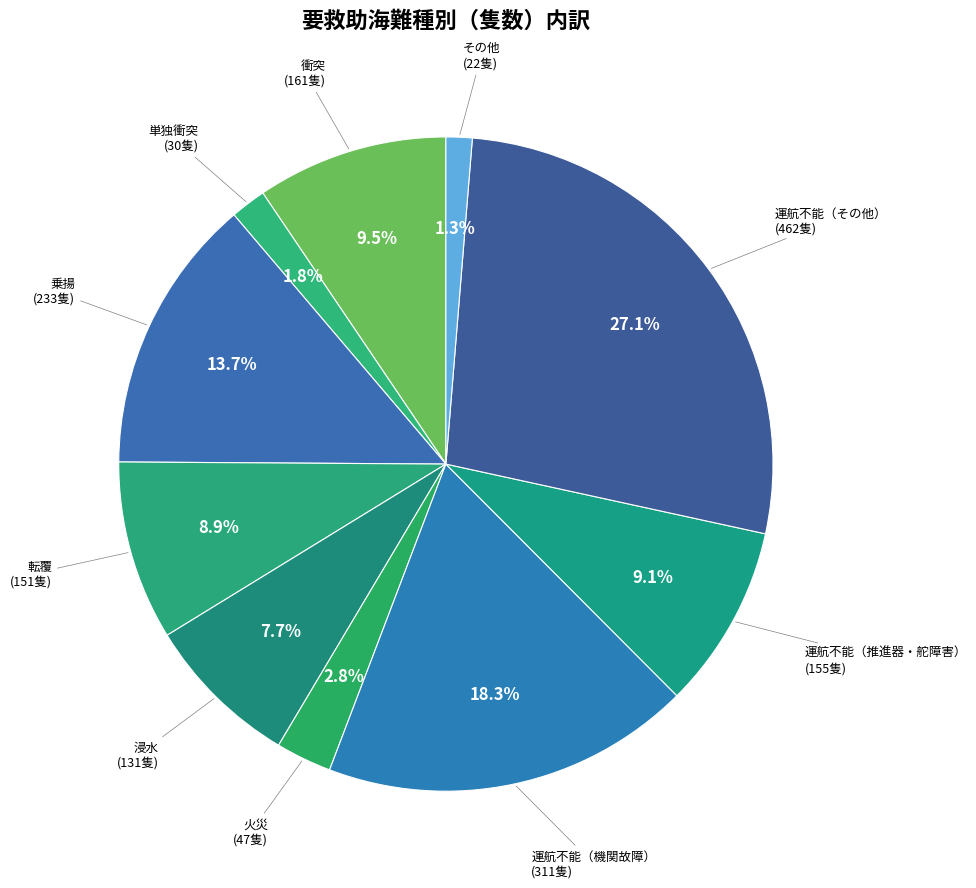

What is the ratio of the value at 衝突 to the value at 浸水?

1.2